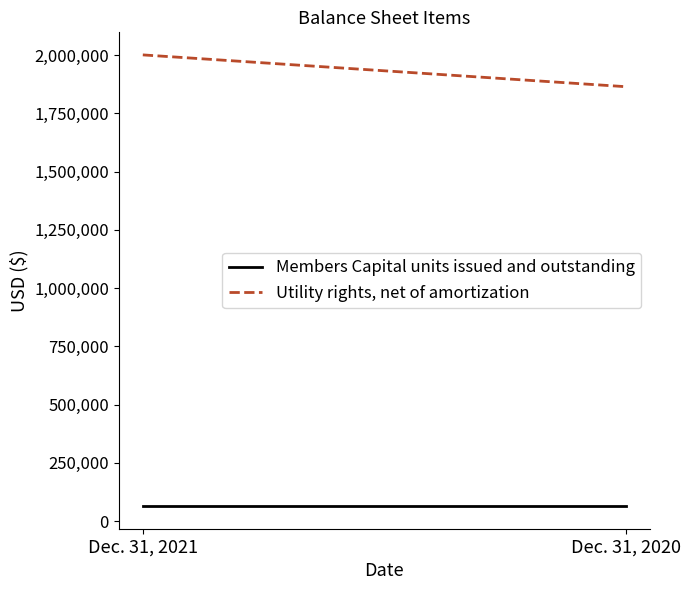

Rank the series at Dec. 31, 2020 from lowest to highest value.

Members Capital units issued and outstanding, Utility rights, net of amortization